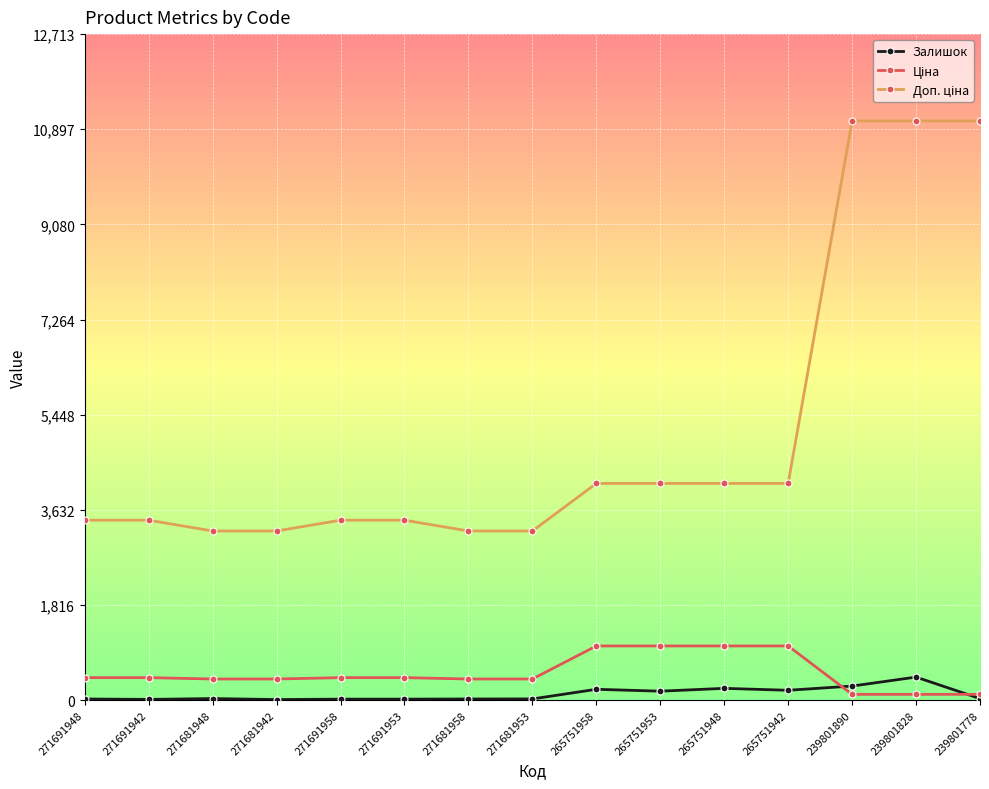

True or false: Залишок has more than 1 interior local peaks.

True